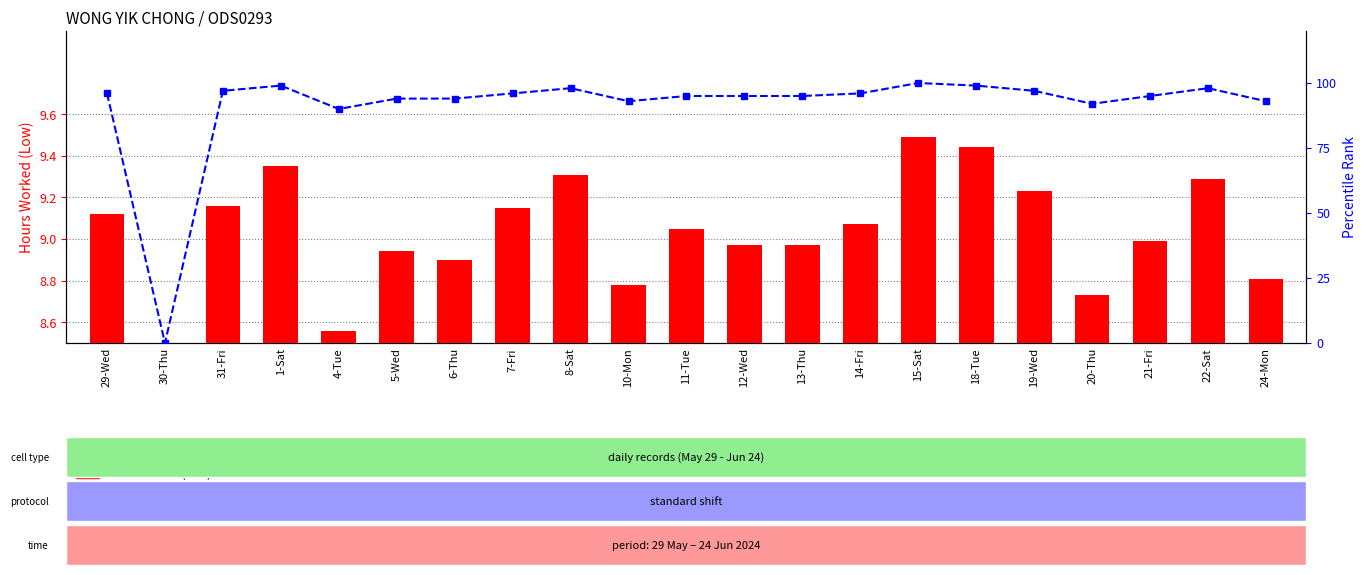

Are the bars horizontal?

No